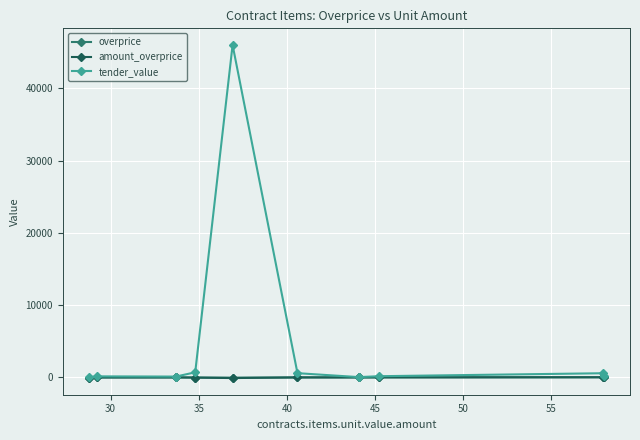

Which series has the largest total across all categories?

tender_value